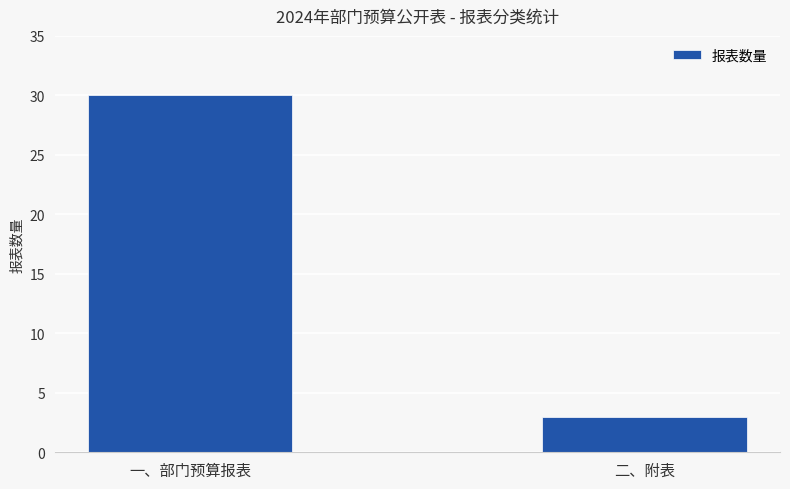

What is the label of the 2nd bar from the right?

一、部门预算报表